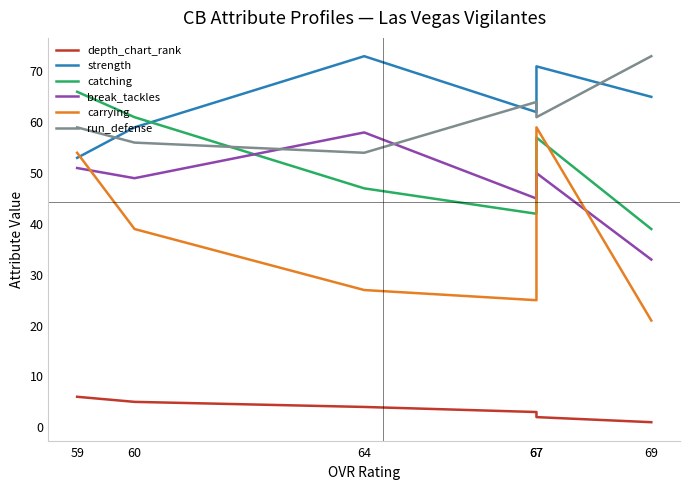

True or false: strength and depth_chart_rank cross at least once.

False